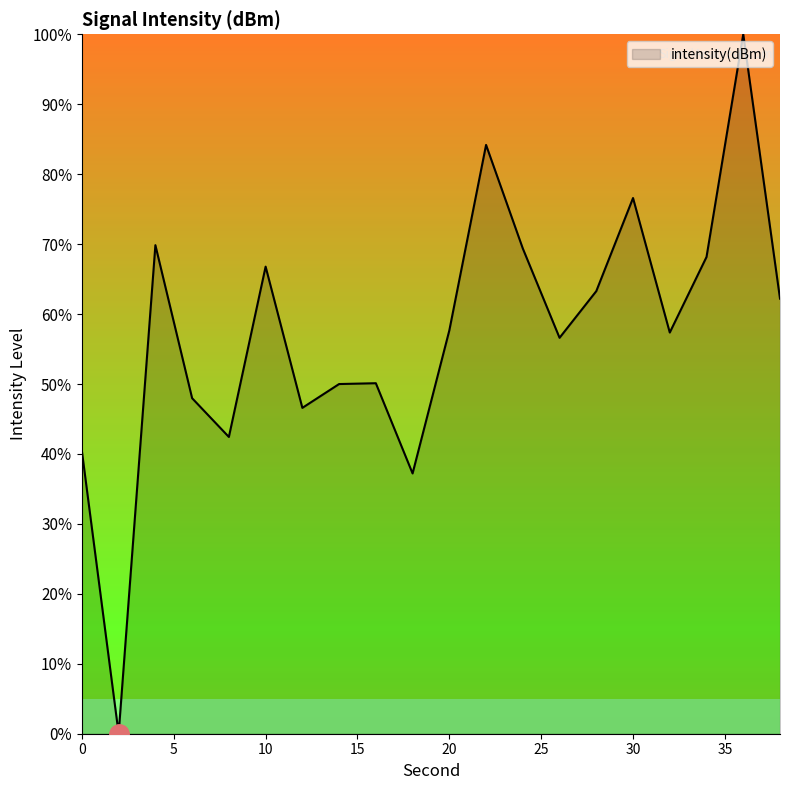

How many interior local valleys (lower than both neighbors) does the data have?

6